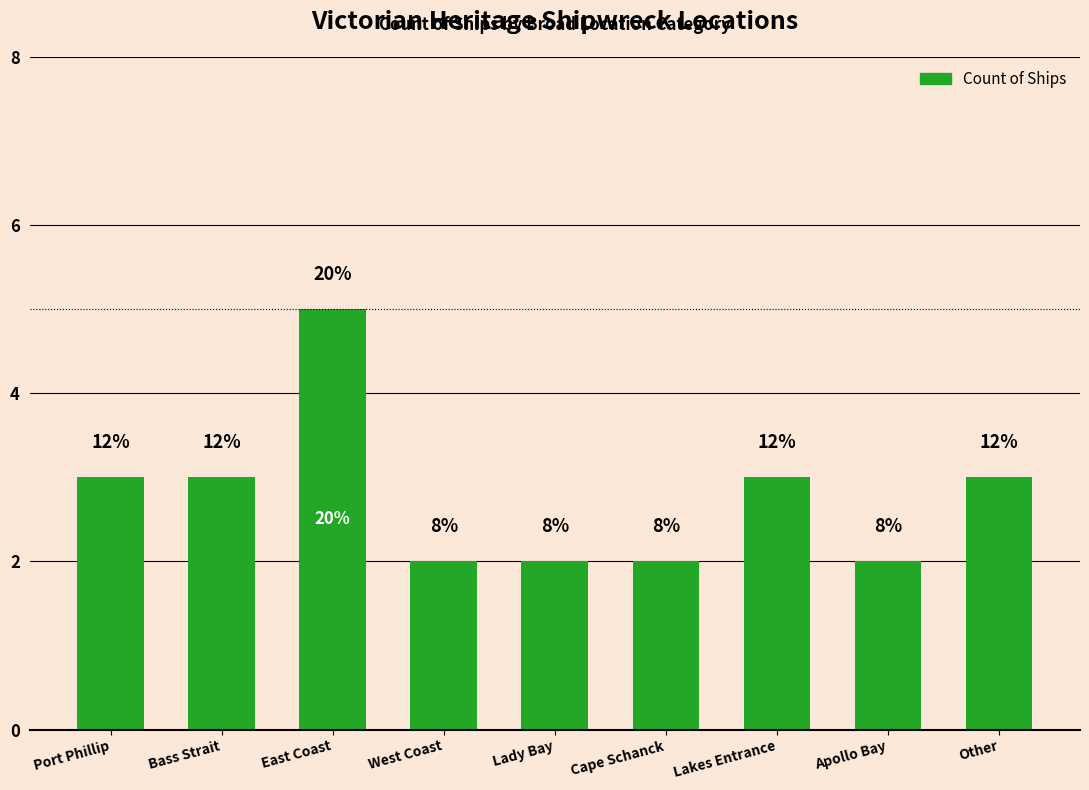

Does the chart contain any negative values?

No